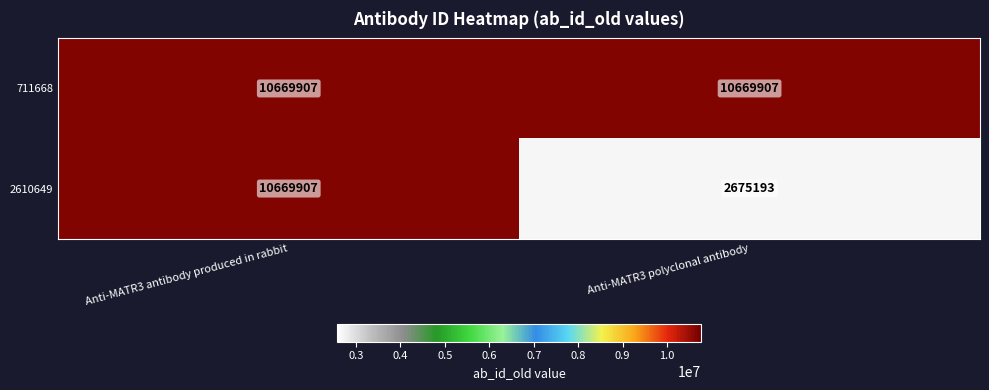

Reading left to right, extract all data points from this chart.

711668: 10669907	10669907
2610649: 10669907	2675193